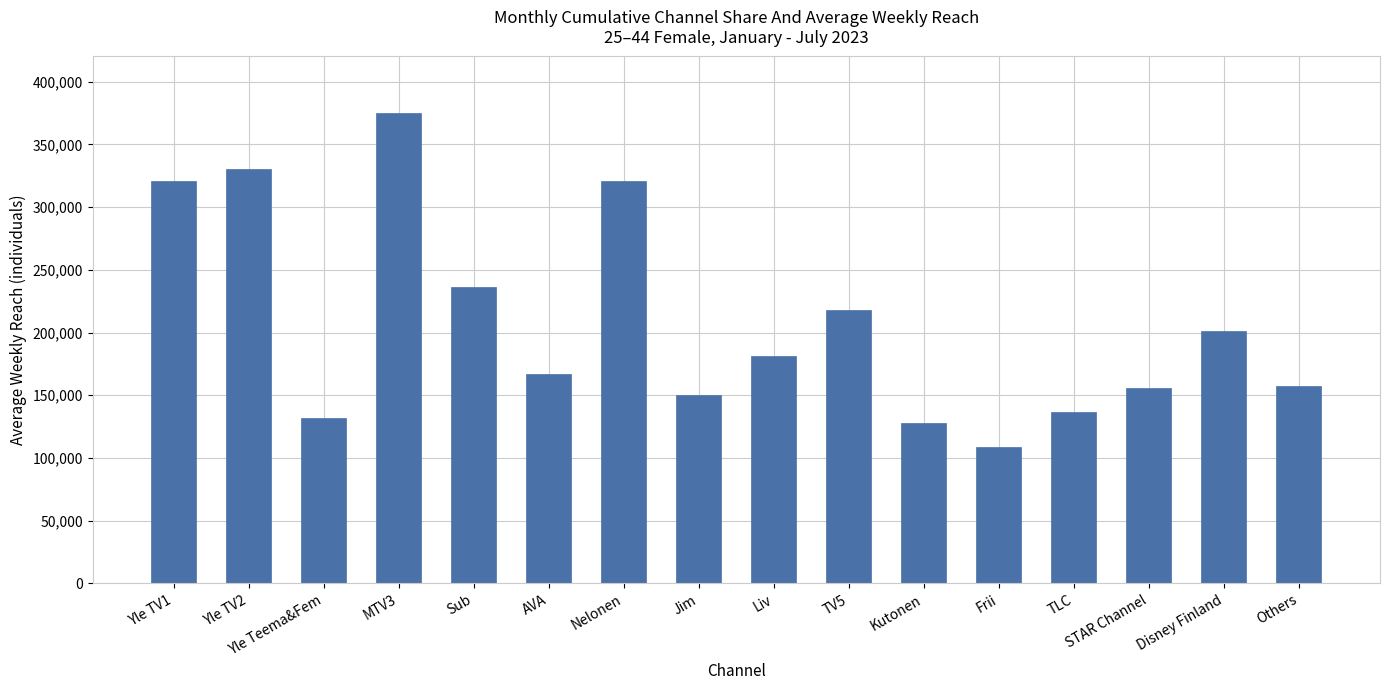

What is the average value?

207438